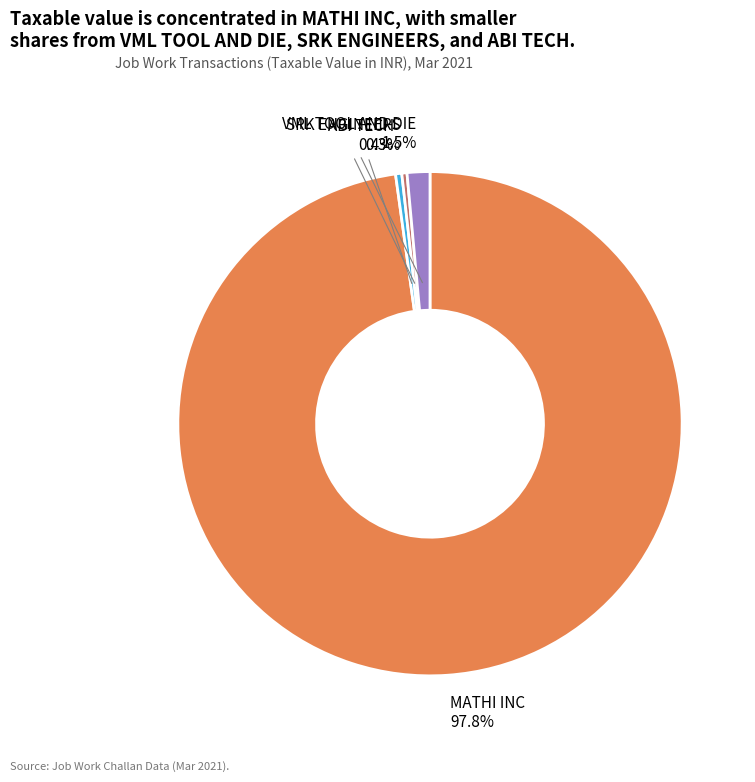

Does MATHI INC represent more than half of the total?

Yes